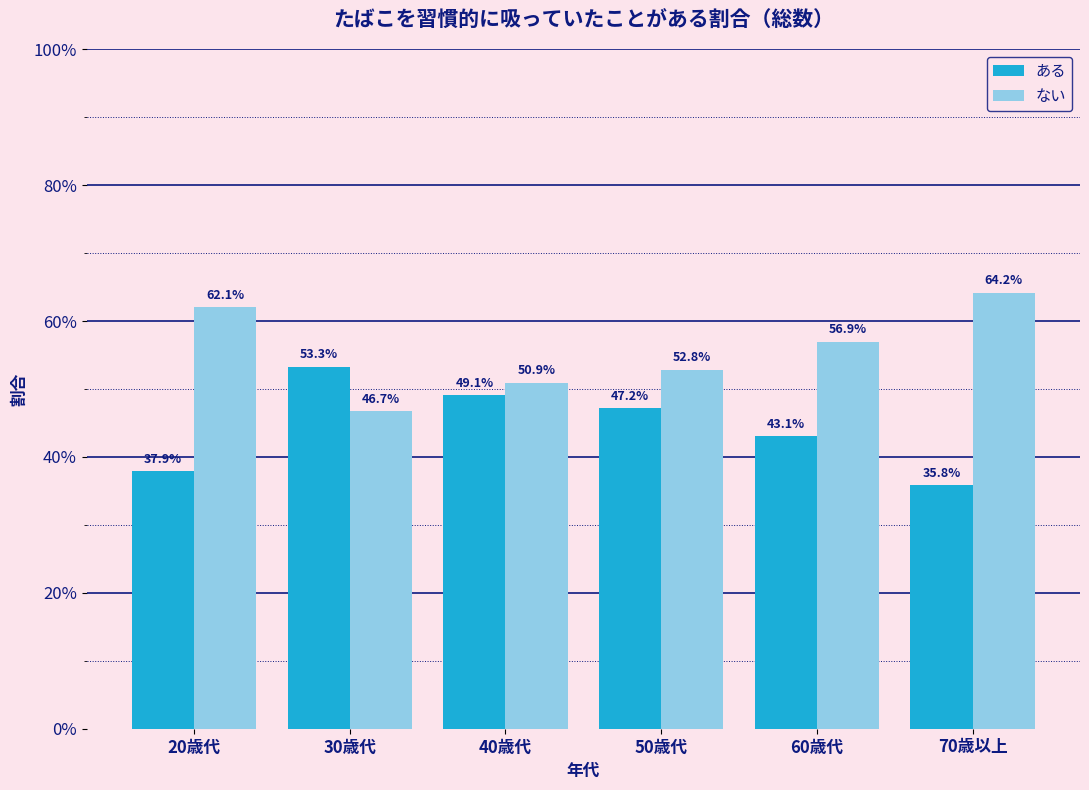

List the series in order of their overall mean, lowest first.

ある, ない